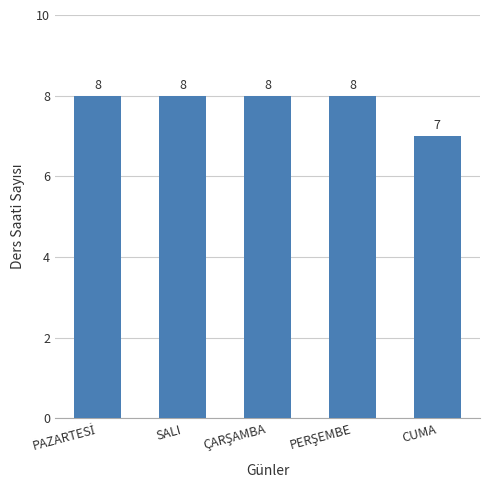

The chart shows a value of 12 at SALI. True or false?

False